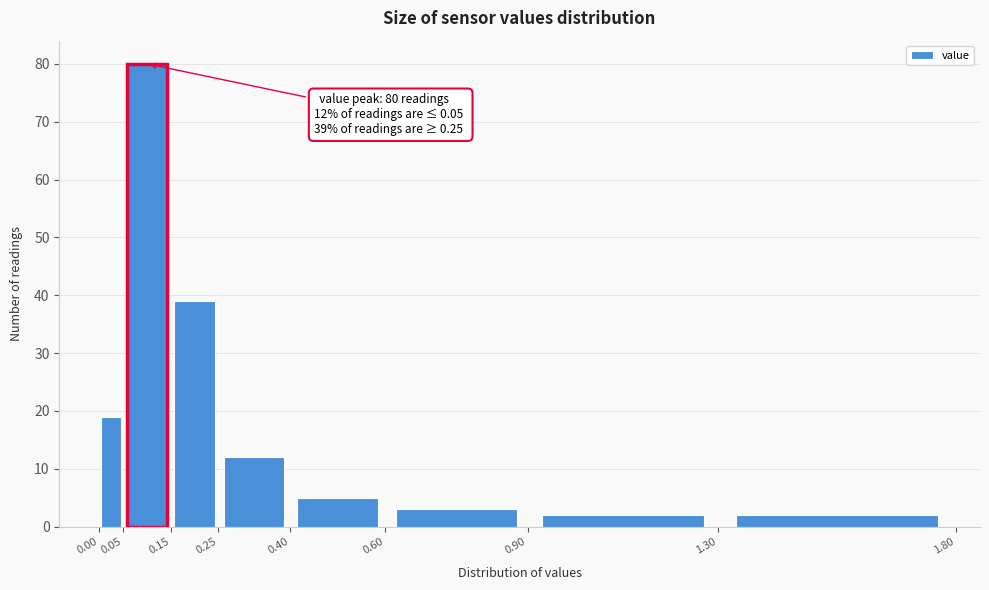

Over which range of the x-axis is the bar tallest?

0.05 to 0.15